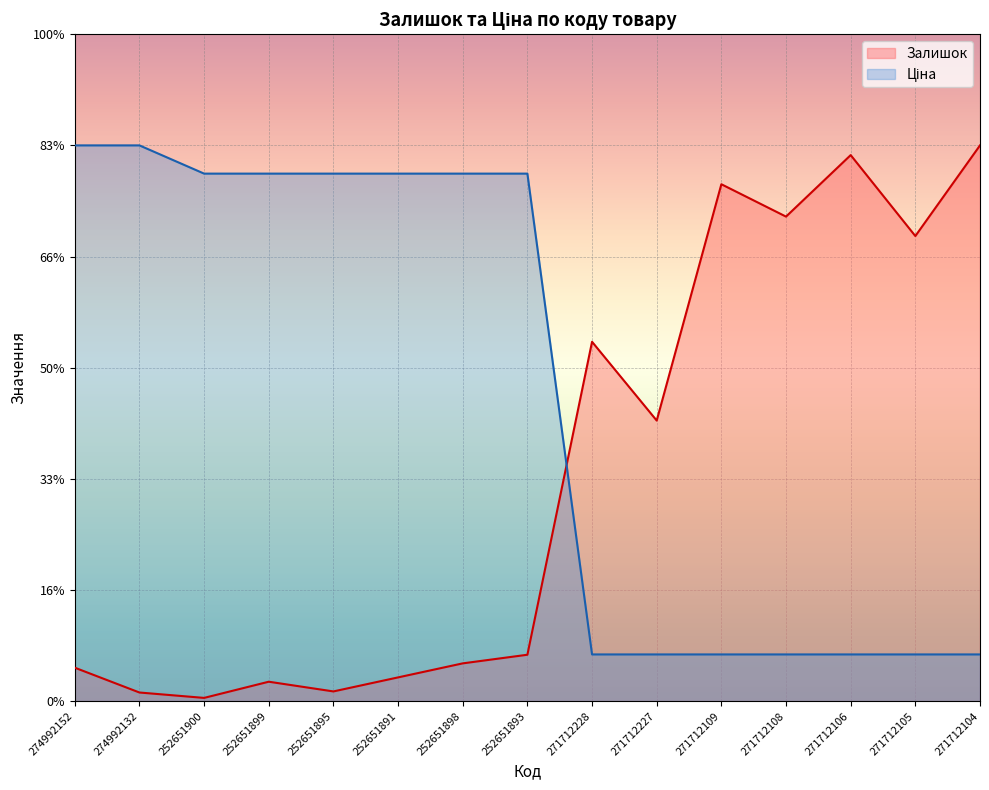

At 271712106, list the series in order from largest to smallest.

Залишок, Ціна